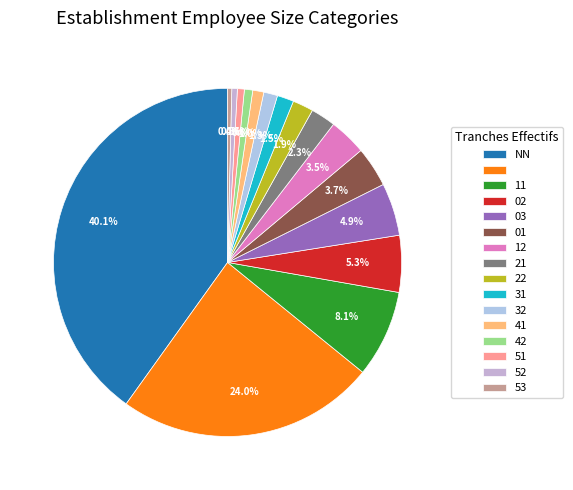

What is the smallest slice in the pie chart?

53